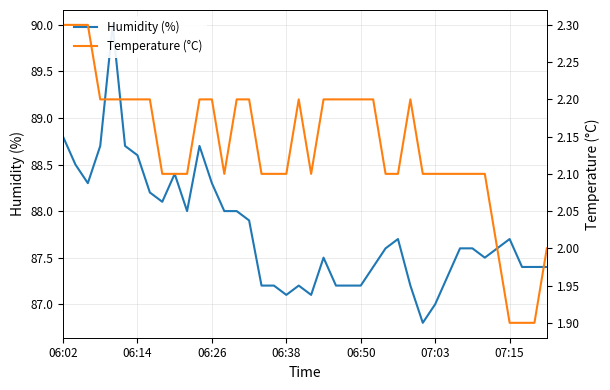

How many interior local peaks does the Temperature (°C) series have?

2